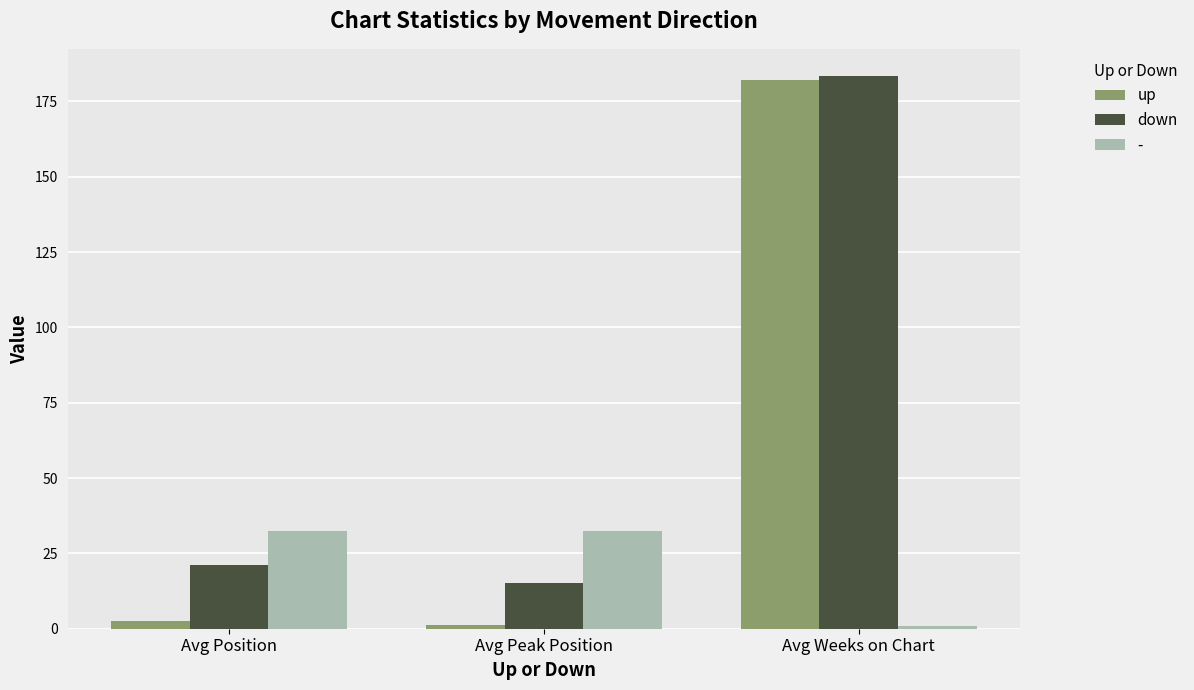

List the series in order of their overall mean, lowest first.

-, up, down